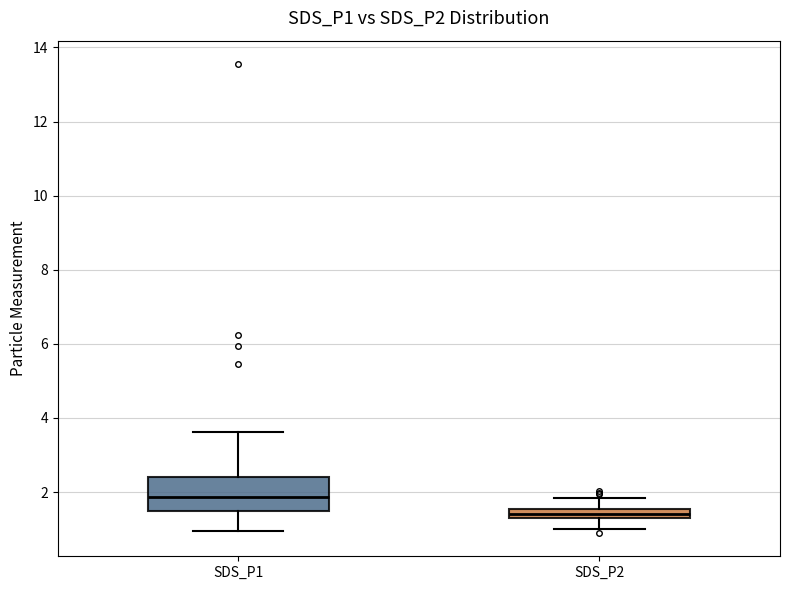

Which box has the highest median line?

SDS_P1